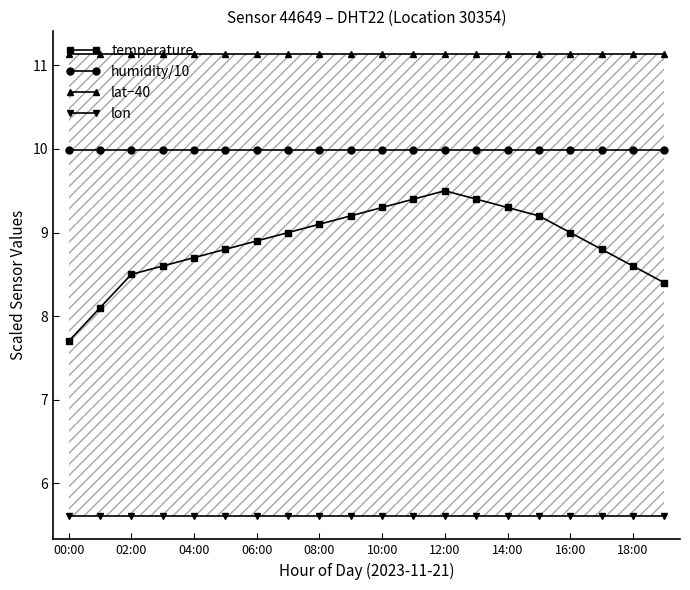

True or false: humidity/10 has more than 0 points higher than both neighbors.

False